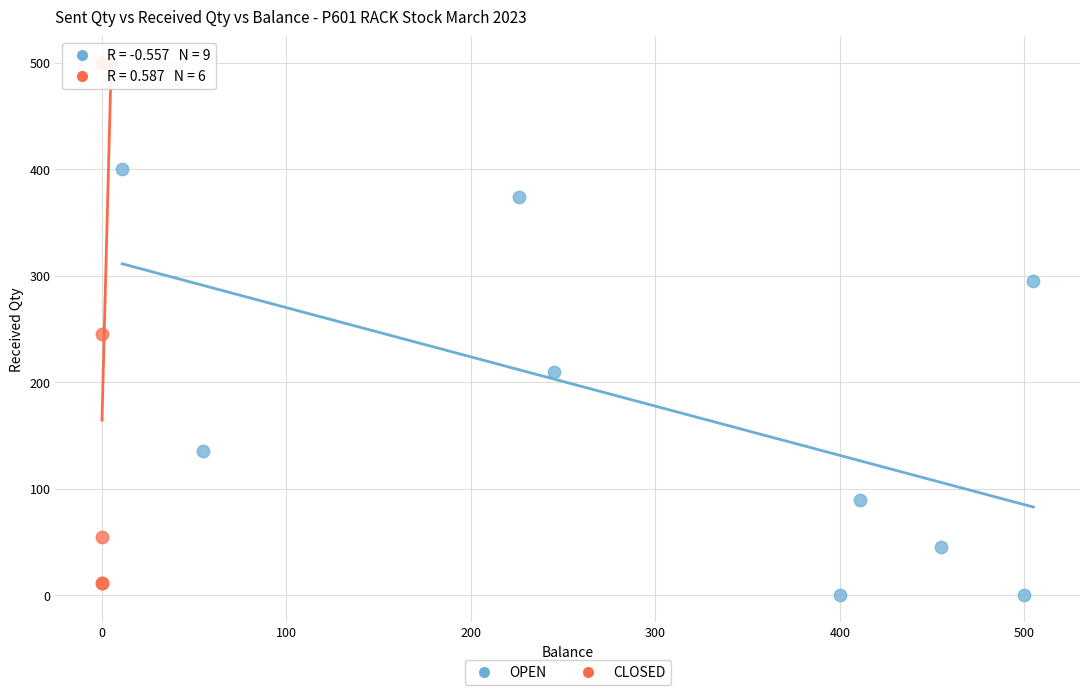

Which series reaches the maximum Y coordinate?

CLOSED